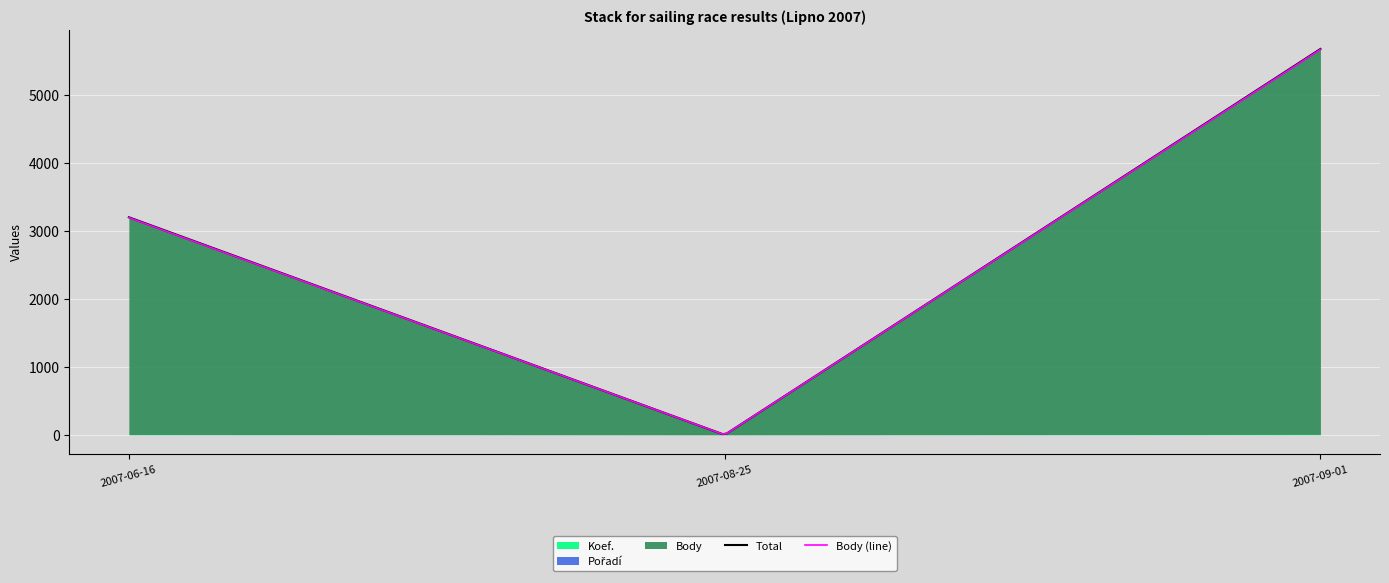

Between 2007-06-16 and 2007-09-01, which series saw the biggest shift?

Body